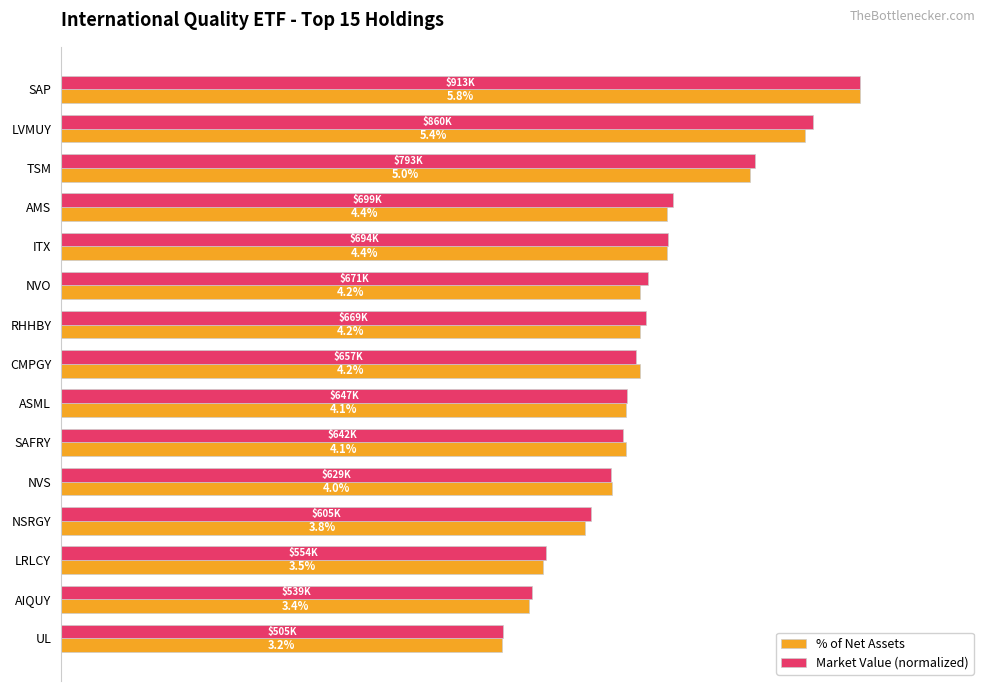

At which category is the sum across all series the highest?

SAP